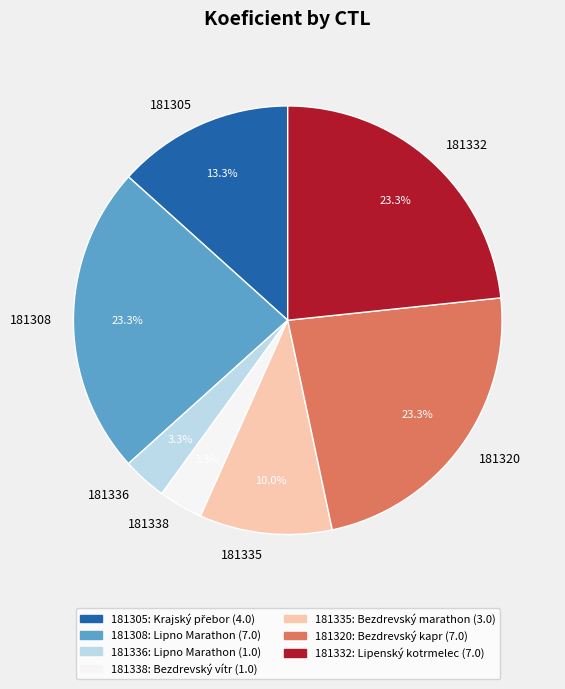

To the nearest percent, what is the difference between the 181338 and 181335 slice percentages?

7%